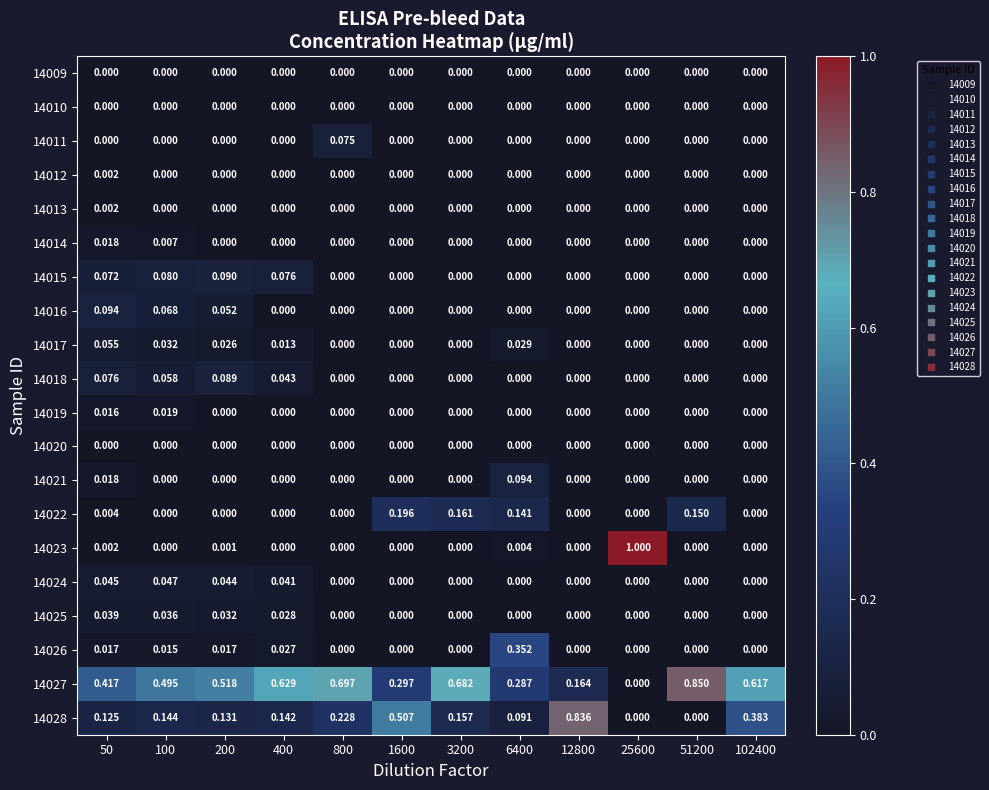

How many positive values does the 14027 series have?

11